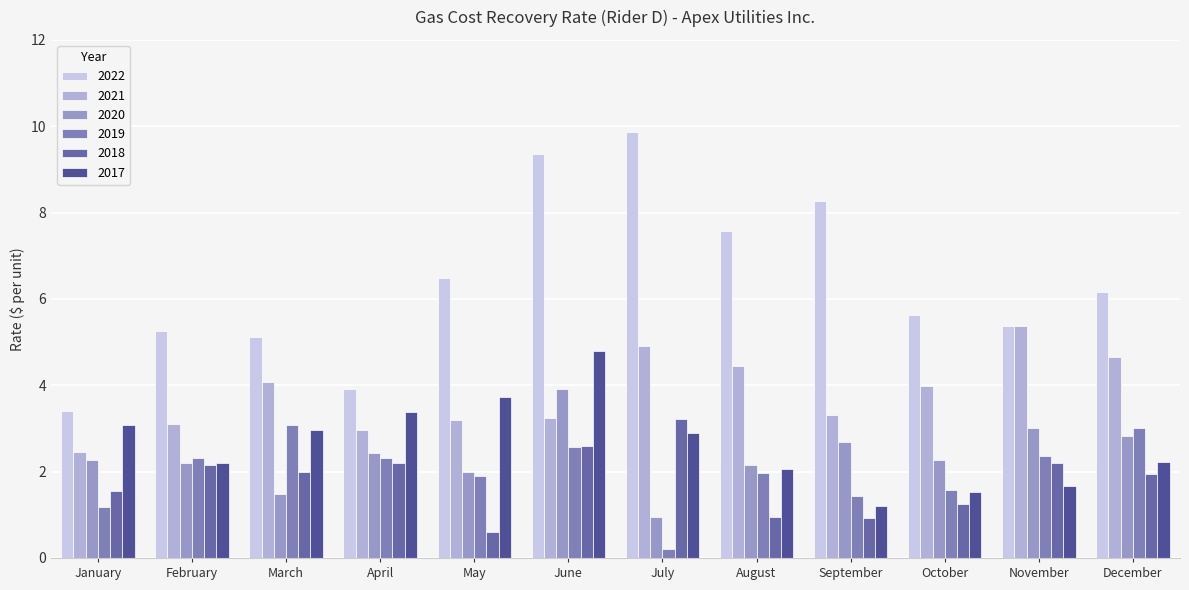

Which category has the highest value in the 2021 series?

November